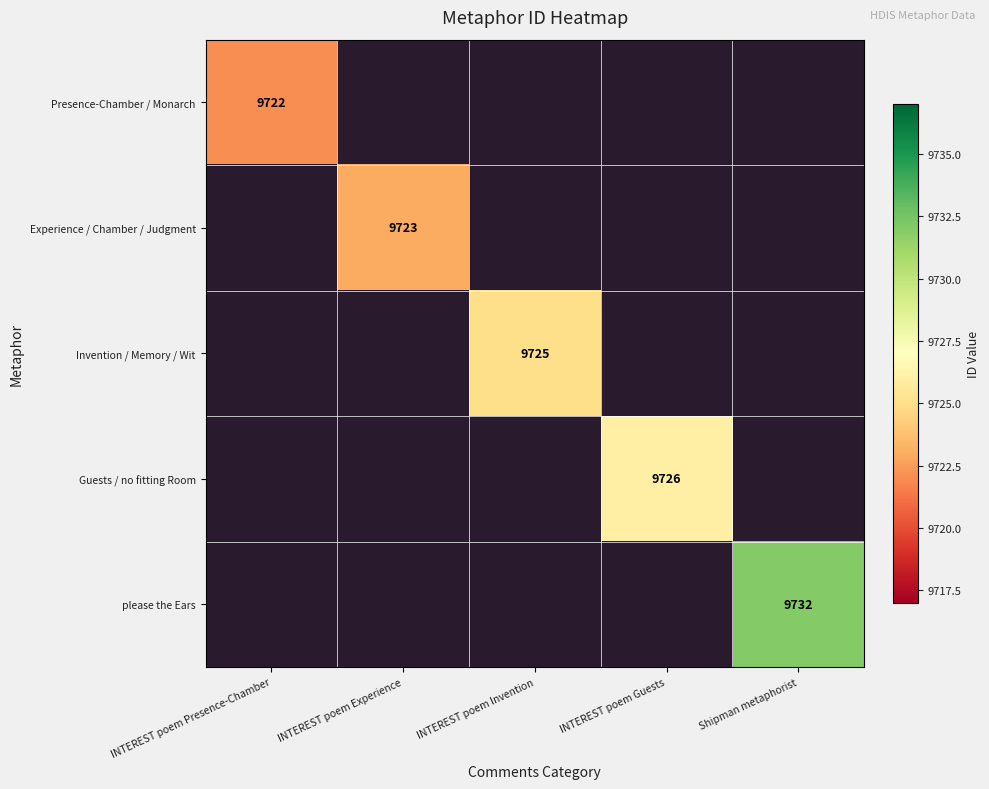

The value of please the Ears at Shipman metaphorist is 2576. True or false?

False